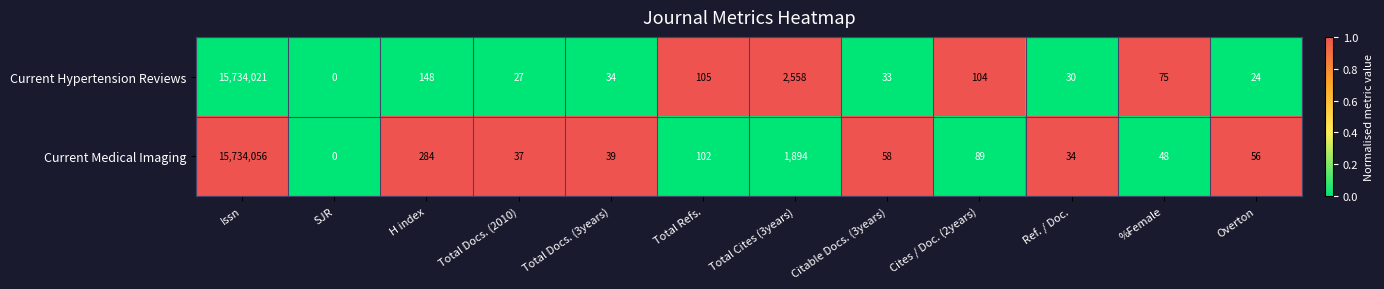

What is the maximum value shown in the chart?

15734056